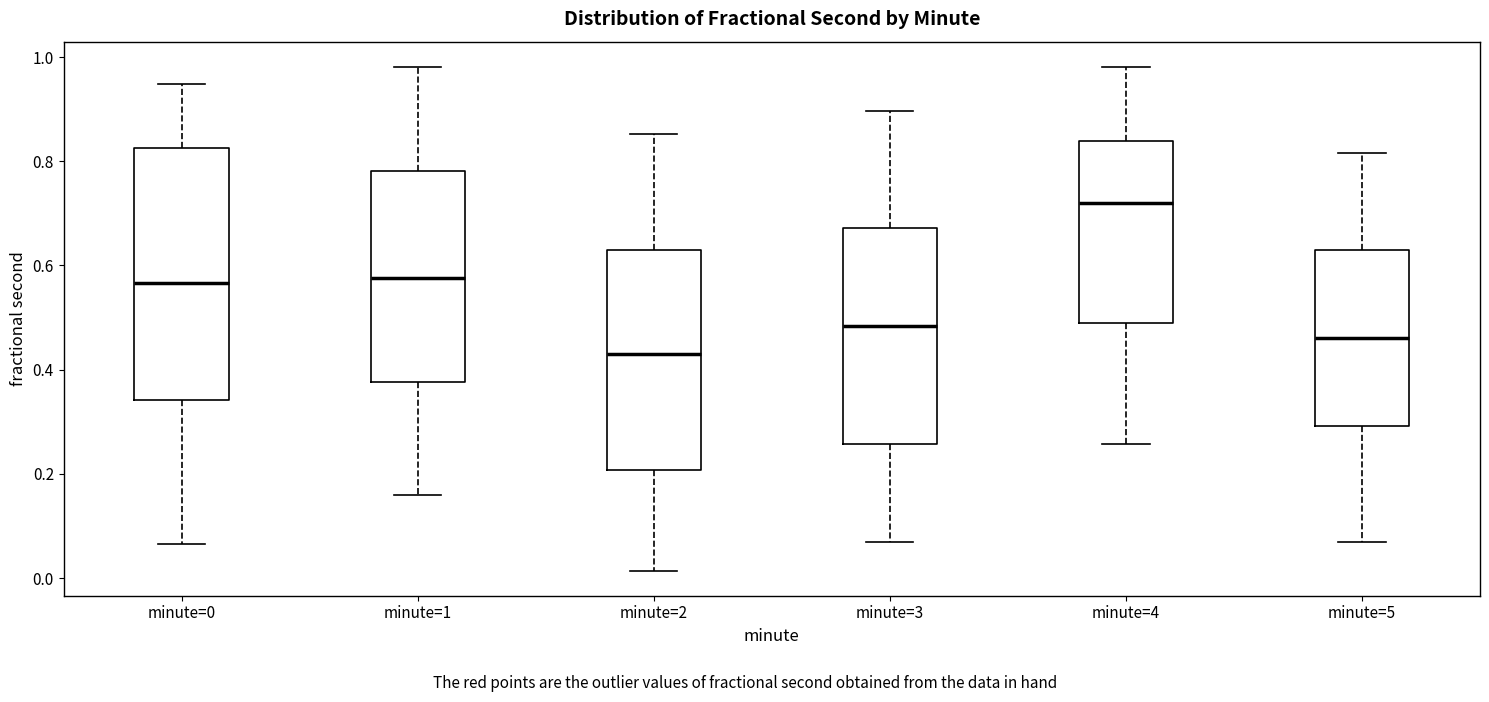

Where is the lower edge of the box for minute=0 on the y-axis? The values are not printed on the chart, so give them approximately, as read against the axis.

0.34